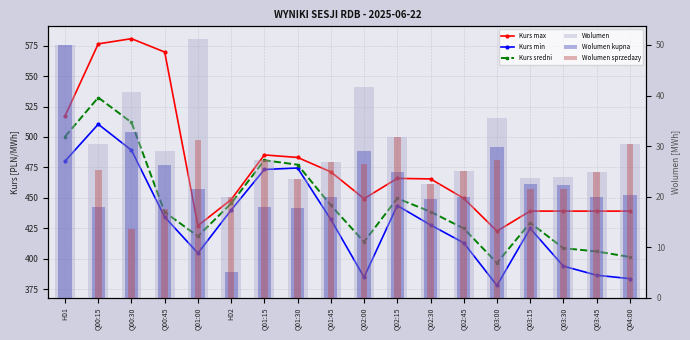

Reading left to right, extract all data points from this chart.

Kurs max: H01=517.2	Q00:15=576.5	Q00:30=580.8	Q00:45=569.8	Q01:00=427.1	H02=448.5	Q01:15=485.2	Q01:30=483.2	Q01:45=471.3	Q02:00=449.3	Q02:15=466.0	Q02:30=465.5	Q02:45=449.6	Q03:00=422.6	Q03:15=439.1	Q03:30=439.1	Q03:45=439.1	Q04:00=439.1
Kurs min: H01=480.1	Q00:15=510.5	Q00:30=489.1	Q00:45=434.2	Q01:00=404.5	H02=439.9	Q01:15=473.3	Q01:30=474.5	Q01:45=432.2	Q02:00=384.8	Q02:15=443.6	Q02:30=427.7	Q02:45=413.0	Q03:00=378.0	Q03:15=424.8	Q03:30=393.8	Q03:45=386.4	Q04:00=383.5
Kurs sredni: H01=500.3	Q00:15=532.4	Q00:30=512.0	Q00:45=438.2	Q01:00=418.4	H02=445.4	Q01:15=480.9	Q01:30=477.2	Q01:45=443.9	Q02:00=413.8	Q02:15=449.5	Q02:30=438.6	Q02:45=424.8	Q03:00=396.5	Q03:15=429.5	Q03:30=408.6	Q03:45=405.9	Q04:00=401.4
Wolumen: H01=50.0	Q00:15=30.5	Q00:30=40.6	Q00:45=29.0	Q01:00=51.1	H02=20.0	Q01:15=27.2	Q01:30=23.4	Q01:45=26.8	Q02:00=41.6	Q02:15=31.8	Q02:30=22.6	Q02:45=25.1	Q03:00=35.5	Q03:15=23.8	Q03:30=23.9	Q03:45=24.9	Q04:00=30.4
Wolumen kupna: H01=50.0	Q00:15=18.0	Q00:30=32.9	Q00:45=26.3	Q01:00=21.5	H02=5.0	Q01:15=18.0	Q01:30=17.7	Q01:45=19.9	Q02:00=29.1	Q02:15=24.9	Q02:30=19.6	Q02:45=19.9	Q03:00=29.8	Q03:15=22.5	Q03:30=22.4	Q03:45=19.9	Q04:00=20.2
Wolumen sprzedazy: H01=0.0	Q00:15=25.3	Q00:30=13.7	Q00:45=17.6	Q01:00=31.2	H02=20.0	Q01:15=27.2	Q01:30=23.4	Q01:45=26.8	Q02:00=26.5	Q02:15=31.8	Q02:30=22.6	Q02:45=25.1	Q03:00=27.2	Q03:15=21.6	Q03:30=21.6	Q03:45=24.9	Q04:00=30.4